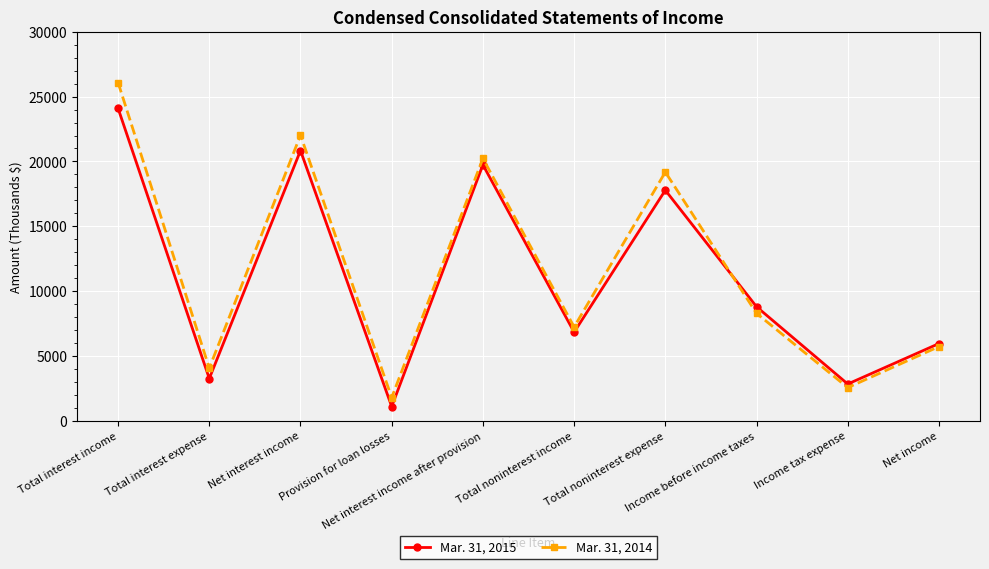

Reading left to right, what are all the values shown in this chart?

Mar. 31, 2015: Total interest income=24098	Total interest expense=3259	Net interest income=20839	Provision for loan losses=1100	Net interest income after provision=19739	Total noninterest income=6836	Total noninterest expense=17780	Income before income taxes=8795	Income tax expense=2837	Net income=5958
Mar. 31, 2014: Total interest income=26083	Total interest expense=4058	Net interest income=22025	Provision for loan losses=1793	Net interest income after provision=20232	Total noninterest income=7234	Total noninterest expense=19180	Income before income taxes=8286	Income tax expense=2561	Net income=5725